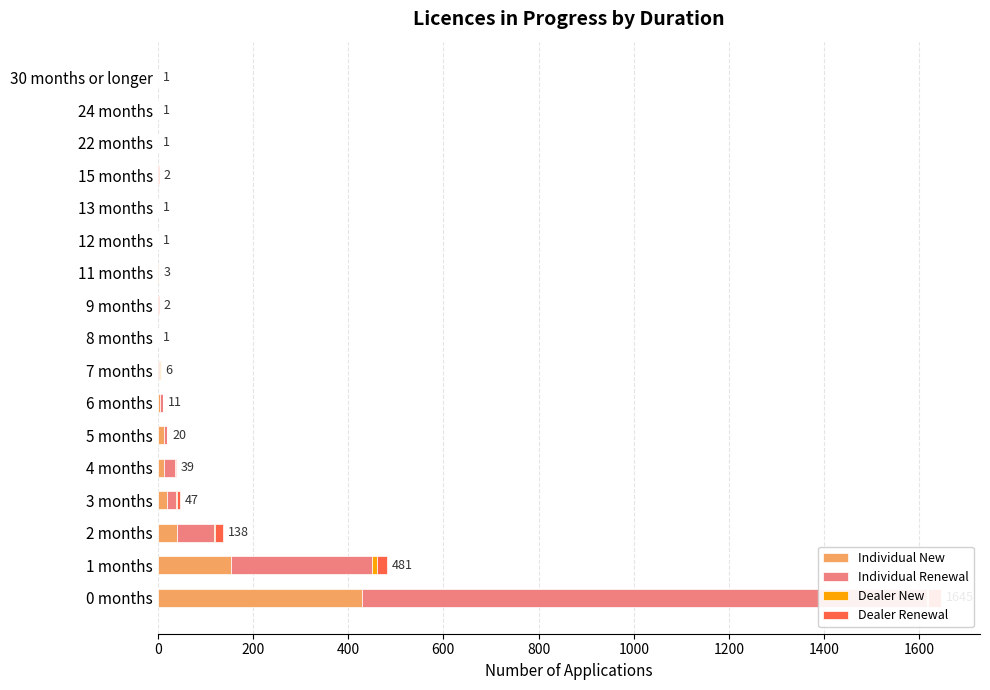

Between 6 months and 15 months, which series saw the biggest shift?

Individual Renewal